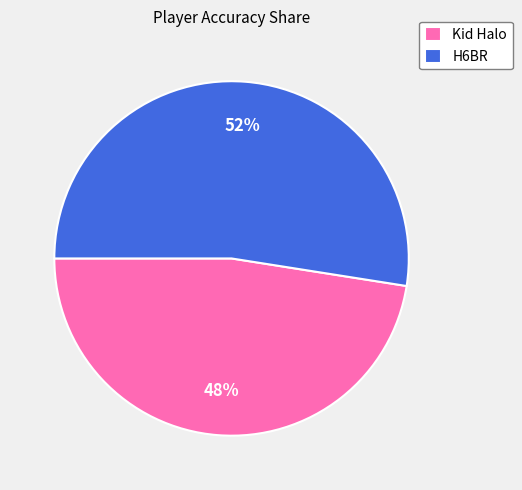

Which slice is the smallest?

Kid Halo